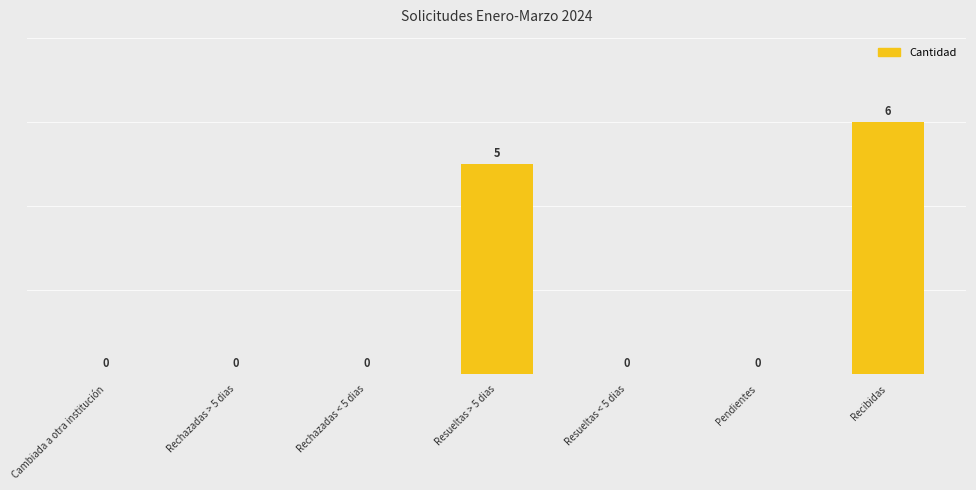

Count the values in the range 0 to 5.

6